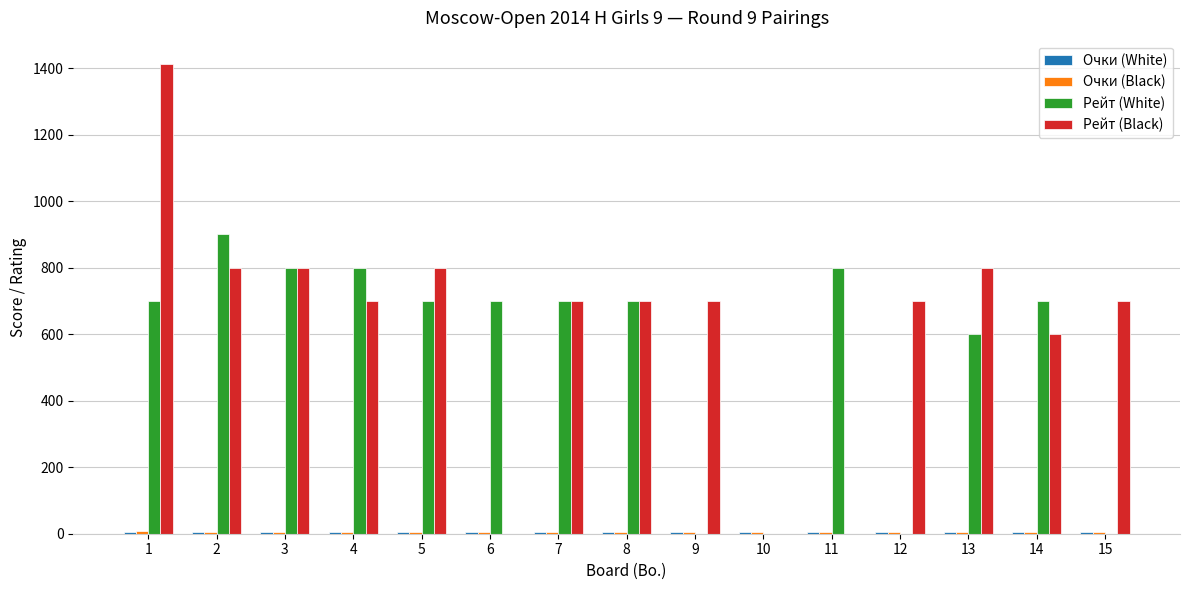

Which series changed the most between 4 and 8?

Рейт (White)